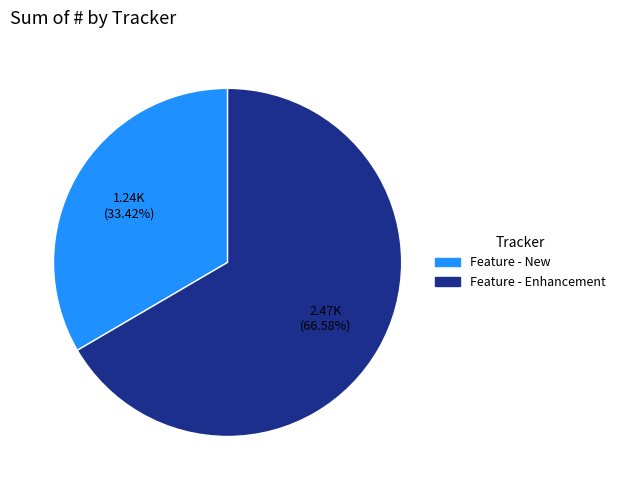

True or false: Feature - New accounts for 33% of the total.

True